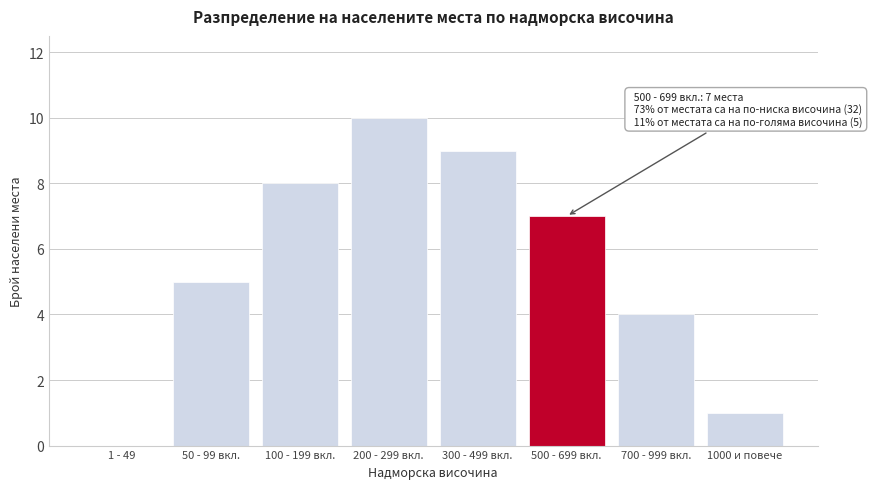

Reading left to right, transcribe all the data shown in this chart.

1 - 49=0	50 - 99 вкл.=5	100 - 199 вкл.=8	200 - 299 вкл.=10	300 - 499 вкл.=9	500 - 699 вкл.=7	700 - 999 вкл.=4	1000 и повече=1